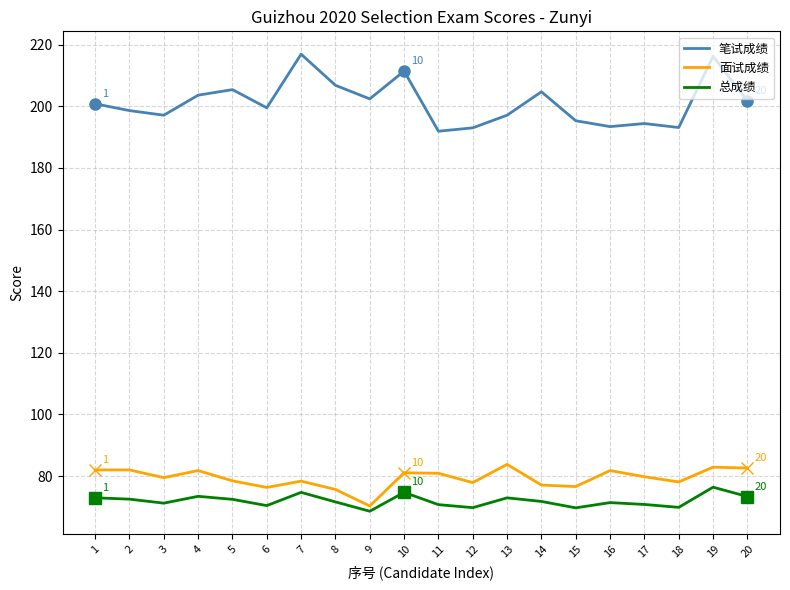

Is the value of 总成绩 at 7 greater than the value of 笔试成绩 at 9?

No